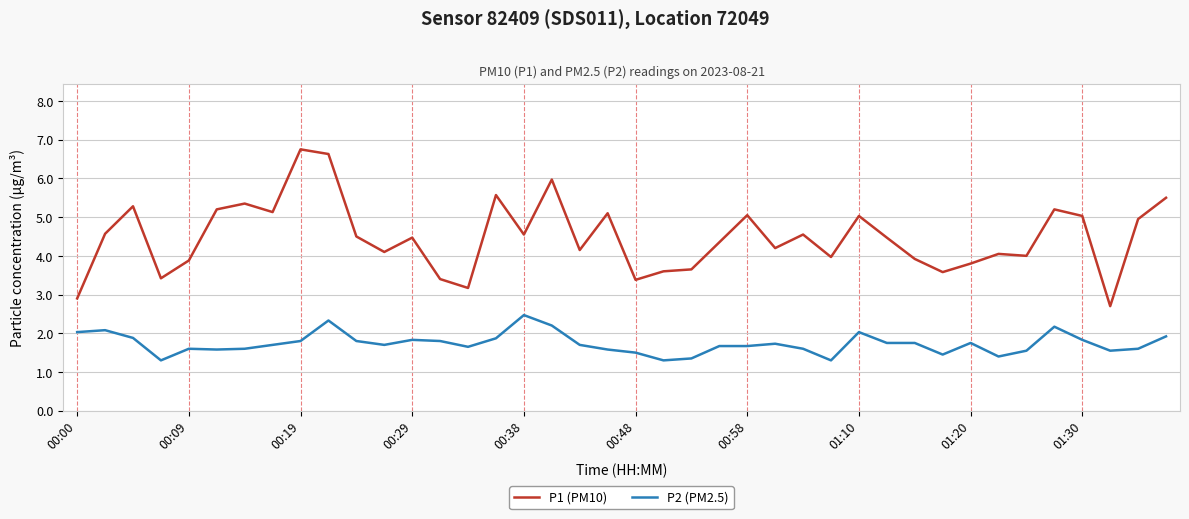

Is this an area chart (filled region under the line)?

No